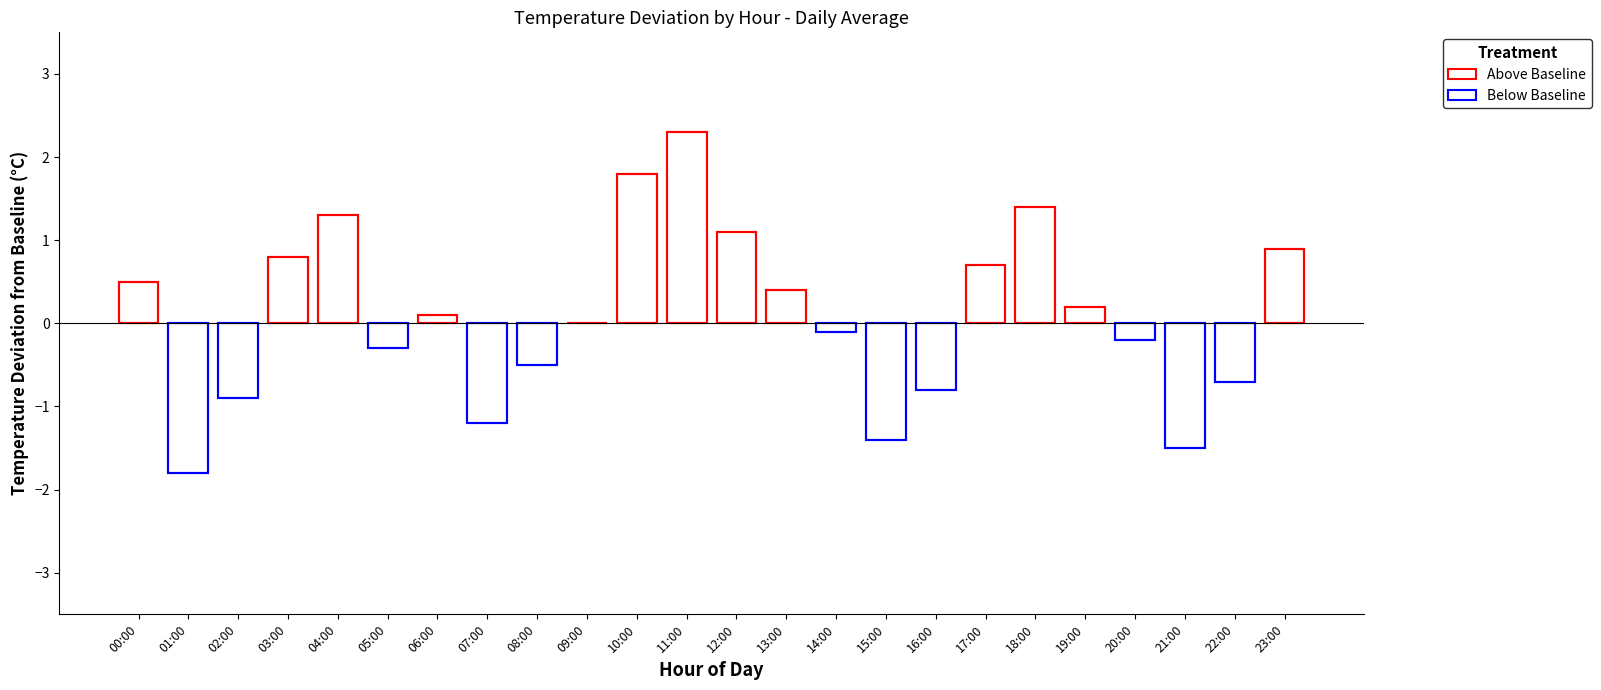

What is the value of the 19th bar from the left?

1.4